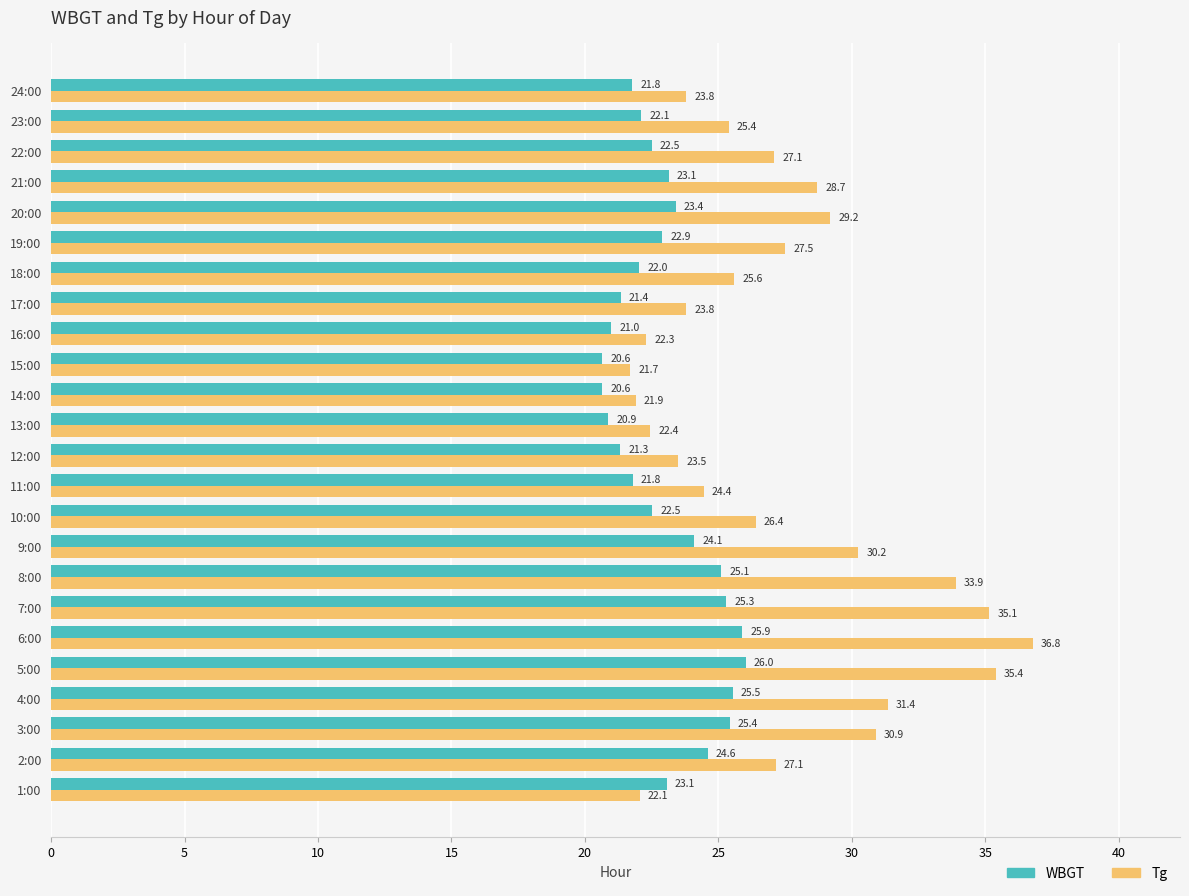

Where is Tg nearest to the value 29?

20:00